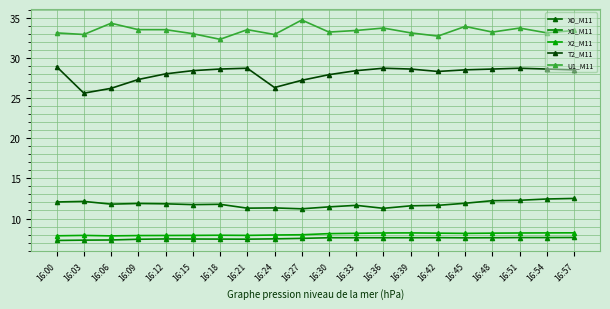

Reading right to left, what are all the values shown in this chart?

X0_M11: 16:57=12.5	16:54=12.4	16:51=12.3	16:48=12.2	16:45=11.9	16:42=11.6	16:39=11.6	16:36=11.3	16:33=11.6	16:30=11.4	16:27=11.2	16:24=11.3	16:21=11.3	16:18=11.8	16:15=11.7	16:12=11.8	16:09=11.9	16:06=11.8	16:03=12.1	16:00=12.1
X1_M11: 16:57=7.6	16:54=7.6	16:51=7.6	16:48=7.6	16:45=7.6	16:42=7.6	16:39=7.6	16:36=7.6	16:33=7.6	16:30=7.6	16:27=7.5	16:24=7.5	16:21=7.4	16:18=7.4	16:15=7.5	16:12=7.5	16:09=7.4	16:06=7.3	16:03=7.3	16:00=7.3
X2_M11: 16:57=8.2	16:54=8.2	16:51=8.2	16:48=8.2	16:45=8.2	16:42=8.2	16:39=8.2	16:36=8.2	16:33=8.2	16:30=8.1	16:27=8.0	16:24=8.0	16:21=7.9	16:18=7.9	16:15=7.9	16:12=7.9	16:09=7.9	16:06=7.8	16:03=7.9	16:00=7.8
T2_M11: 16:57=28.5	16:54=28.6	16:51=28.7	16:48=28.6	16:45=28.5	16:42=28.3	16:39=28.6	16:36=28.7	16:33=28.4	16:30=27.9	16:27=27.2	16:24=26.3	16:21=28.7	16:18=28.6	16:15=28.4	16:12=28.0	16:09=27.3	16:06=26.2	16:03=25.6	16:00=28.9
U1_M11: 16:57=33.4	16:54=33.1	16:51=33.7	16:48=33.2	16:45=33.9	16:42=32.7	16:39=33.1	16:36=33.7	16:33=33.4	16:30=33.2	16:27=34.7	16:24=32.9	16:21=33.5	16:18=32.3	16:15=33.0	16:12=33.5	16:09=33.5	16:06=34.3	16:03=32.9	16:00=33.1